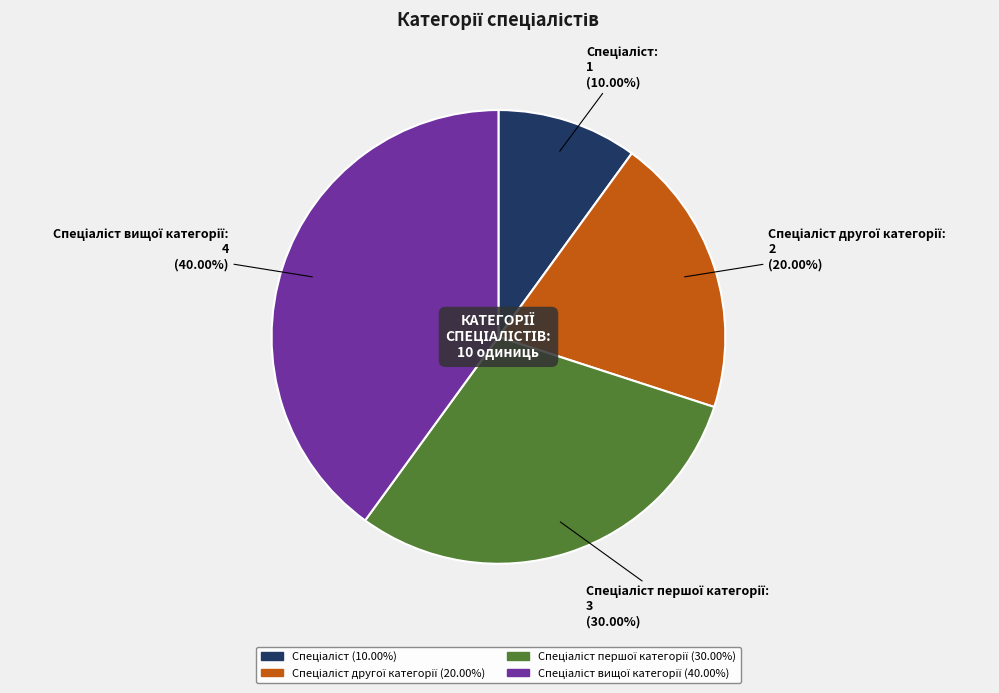

Is there a majority slice in this chart?

No